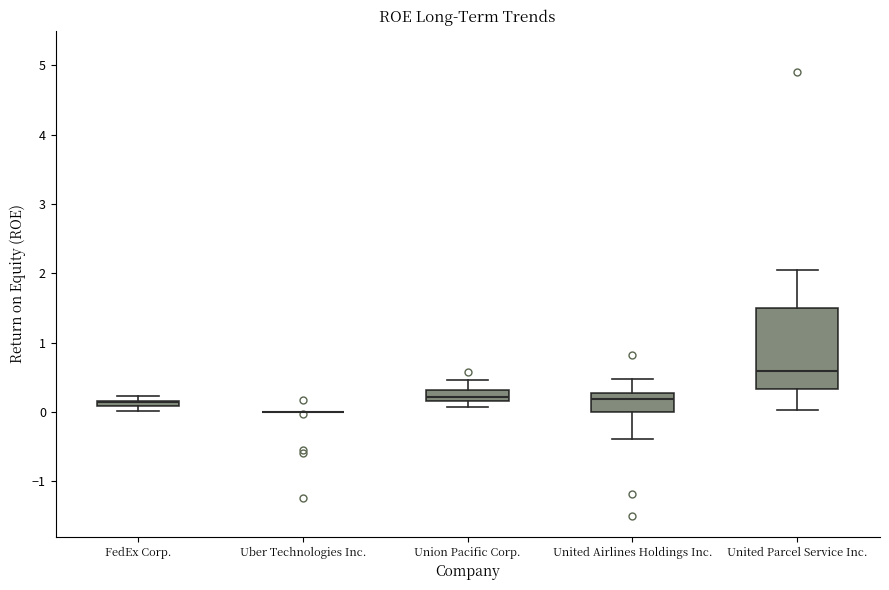

Where is the lower edge of the box for Union Pacific Corp. on the y-axis? The values are not printed on the chart, so give them approximately, as read against the axis.

0.2